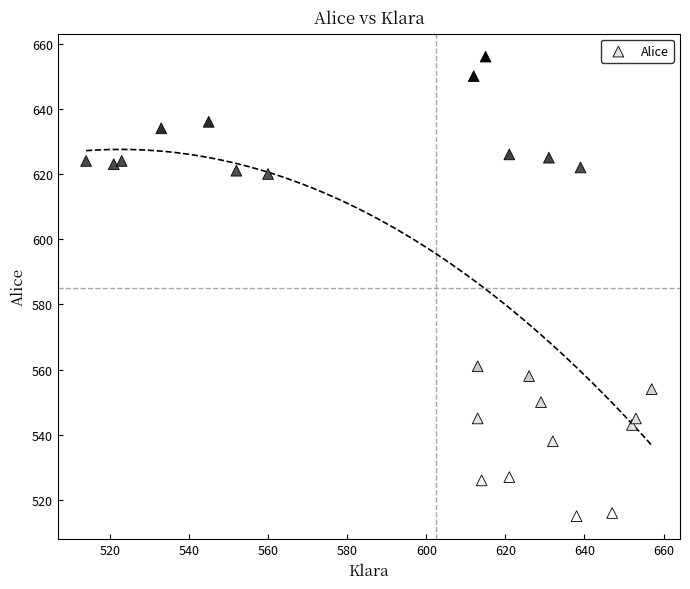

What is the range of Y values (max minus min)?

141